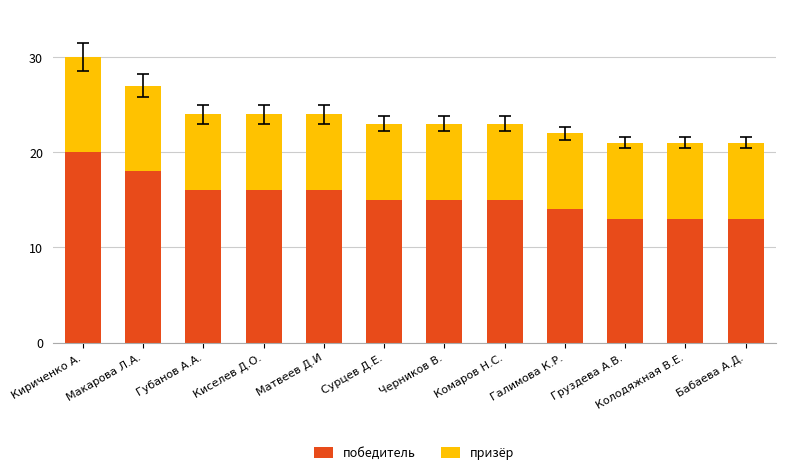

What is the sum of all победитель values?

184